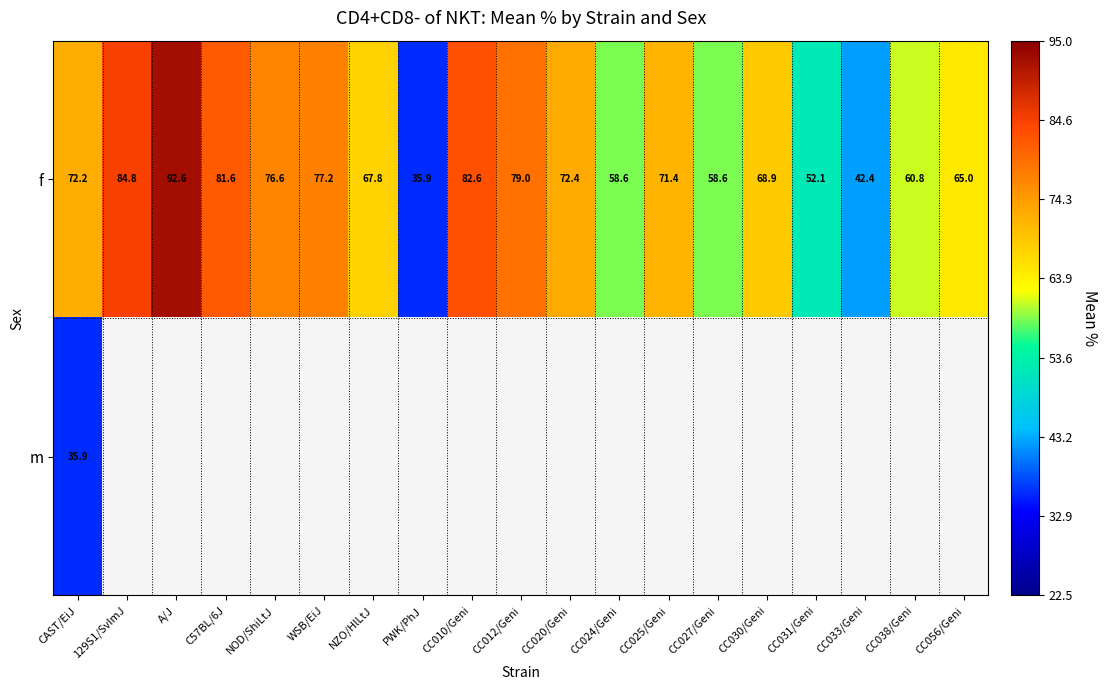

At which category does the chart reach its peak across all series?

A/J